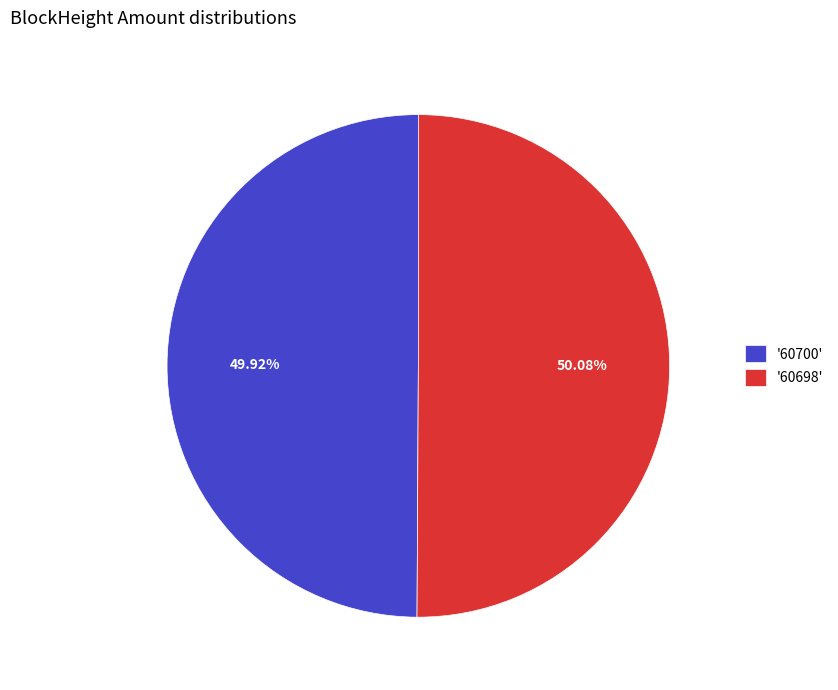

What is the ratio of the value at '60700' to the value at '60698'?

1.0